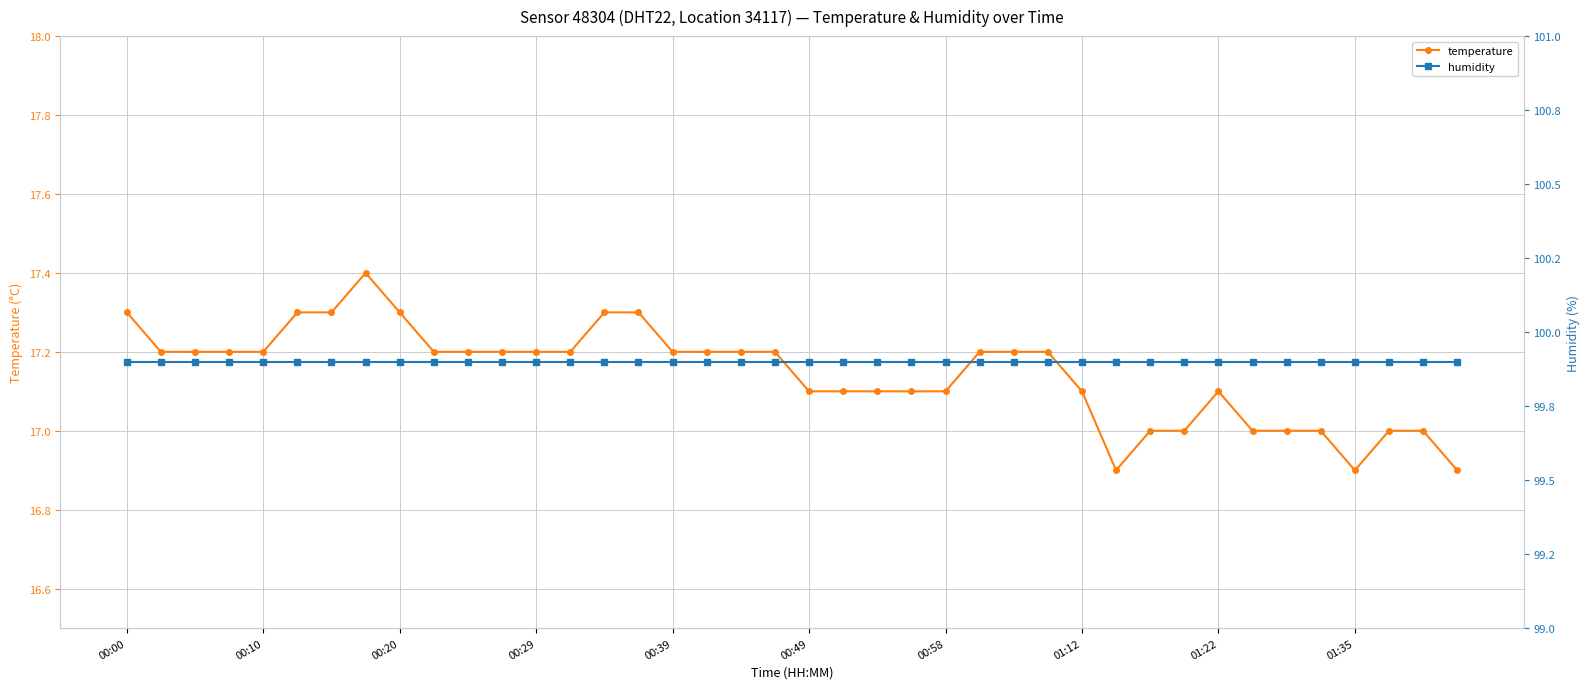

What are all the series names shown in the legend?

temperature, humidity